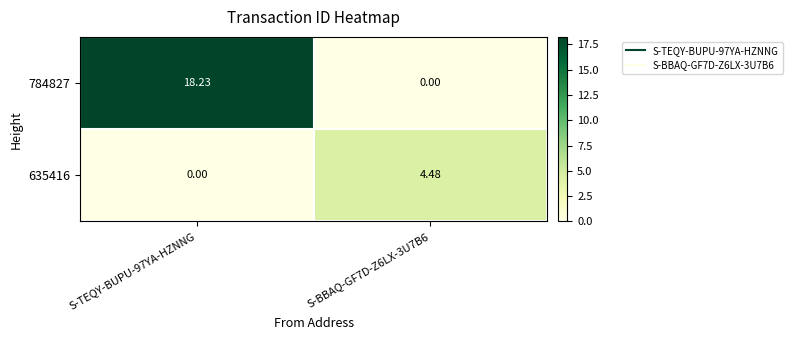

Which series has the widest spread of values?

784827